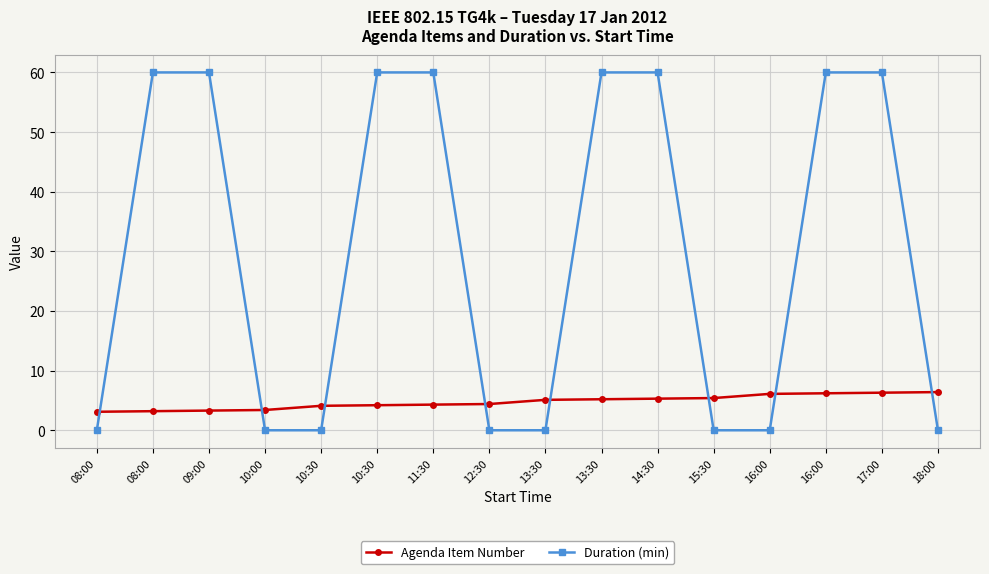

At which category does the chart reach its peak across all series?

08:00